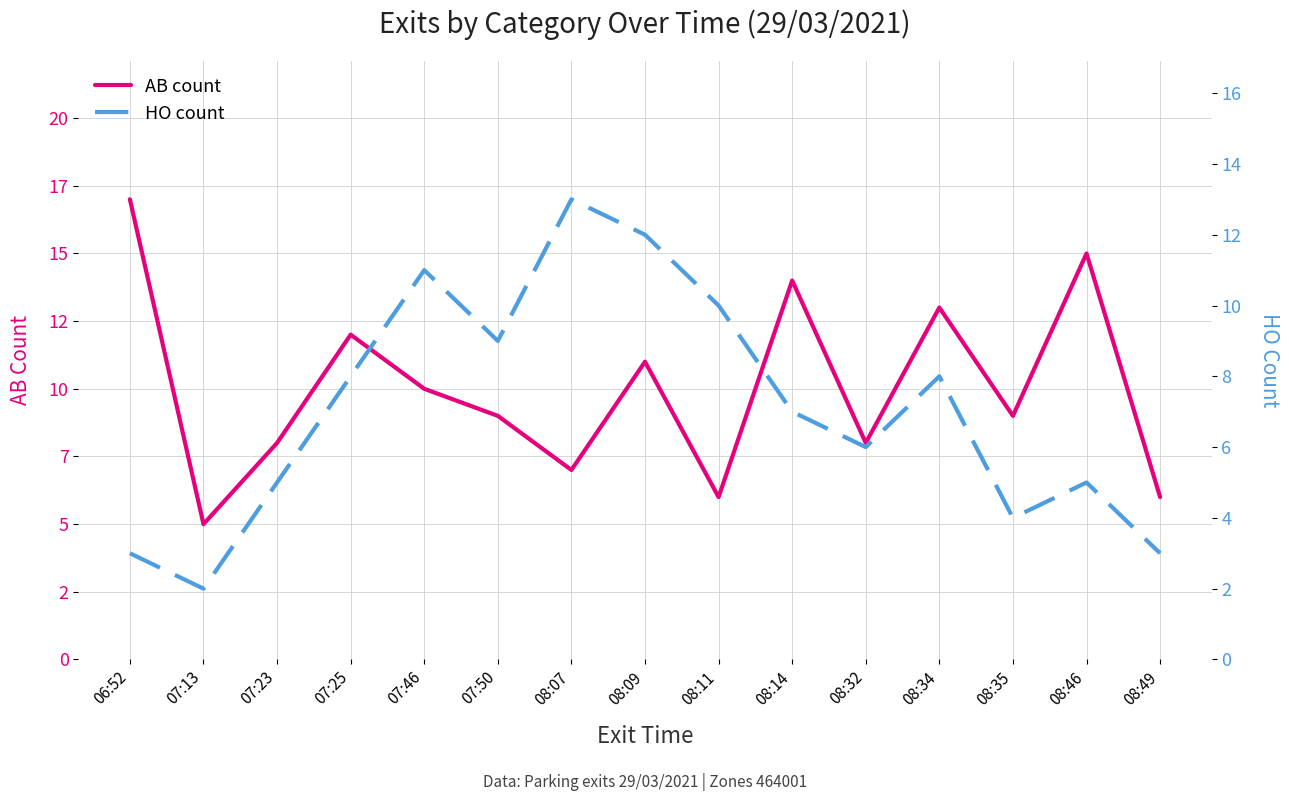

What is the difference between the highest and lowest values at 07:13?

3